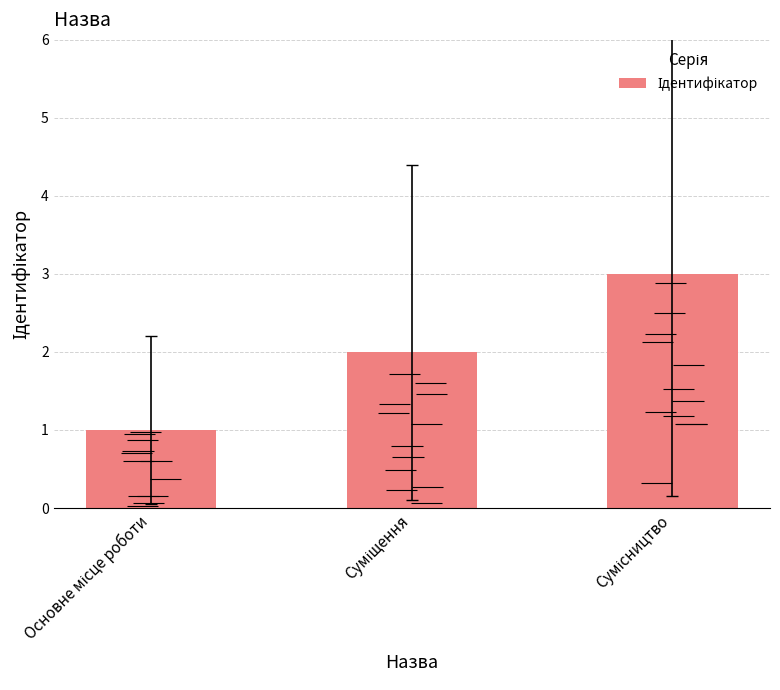

What is the average value?

2